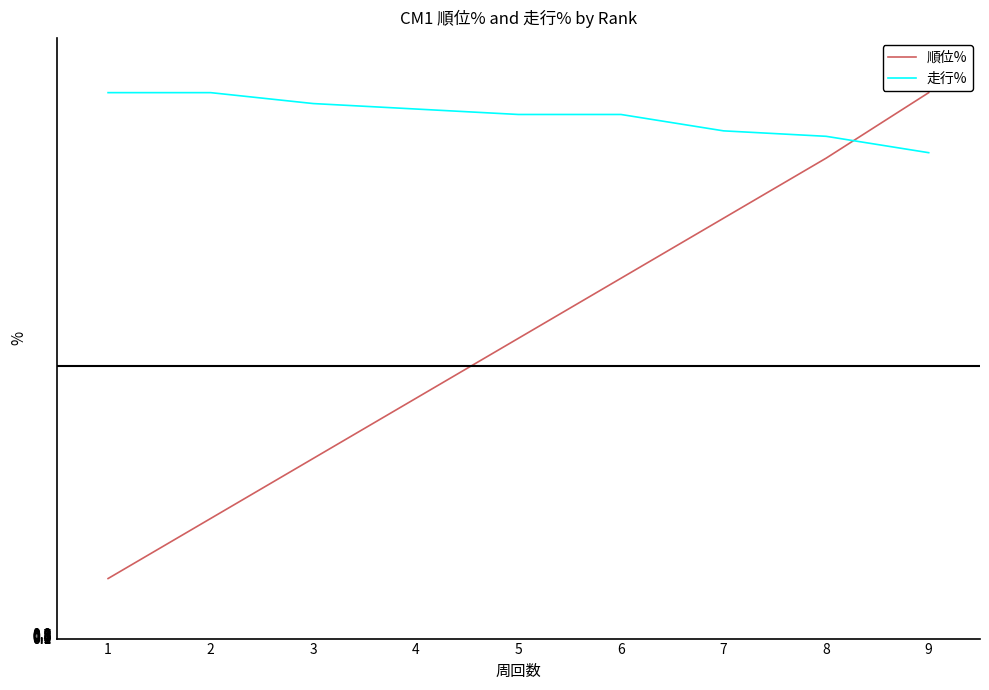

Which category has the lowest value in the 走行% series?

9